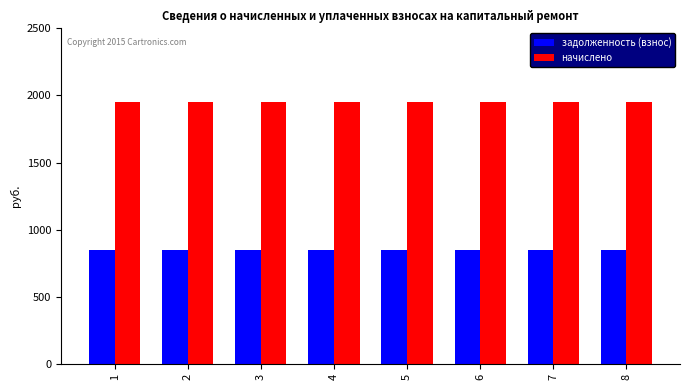

Is the value of задолженность (взнос) at 1 greater than the value of начислено at 7?

No